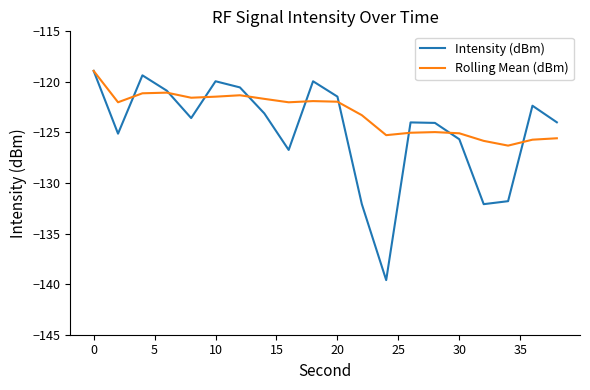

What is the minimum value for Rolling Mean (dBm)?

-126.3